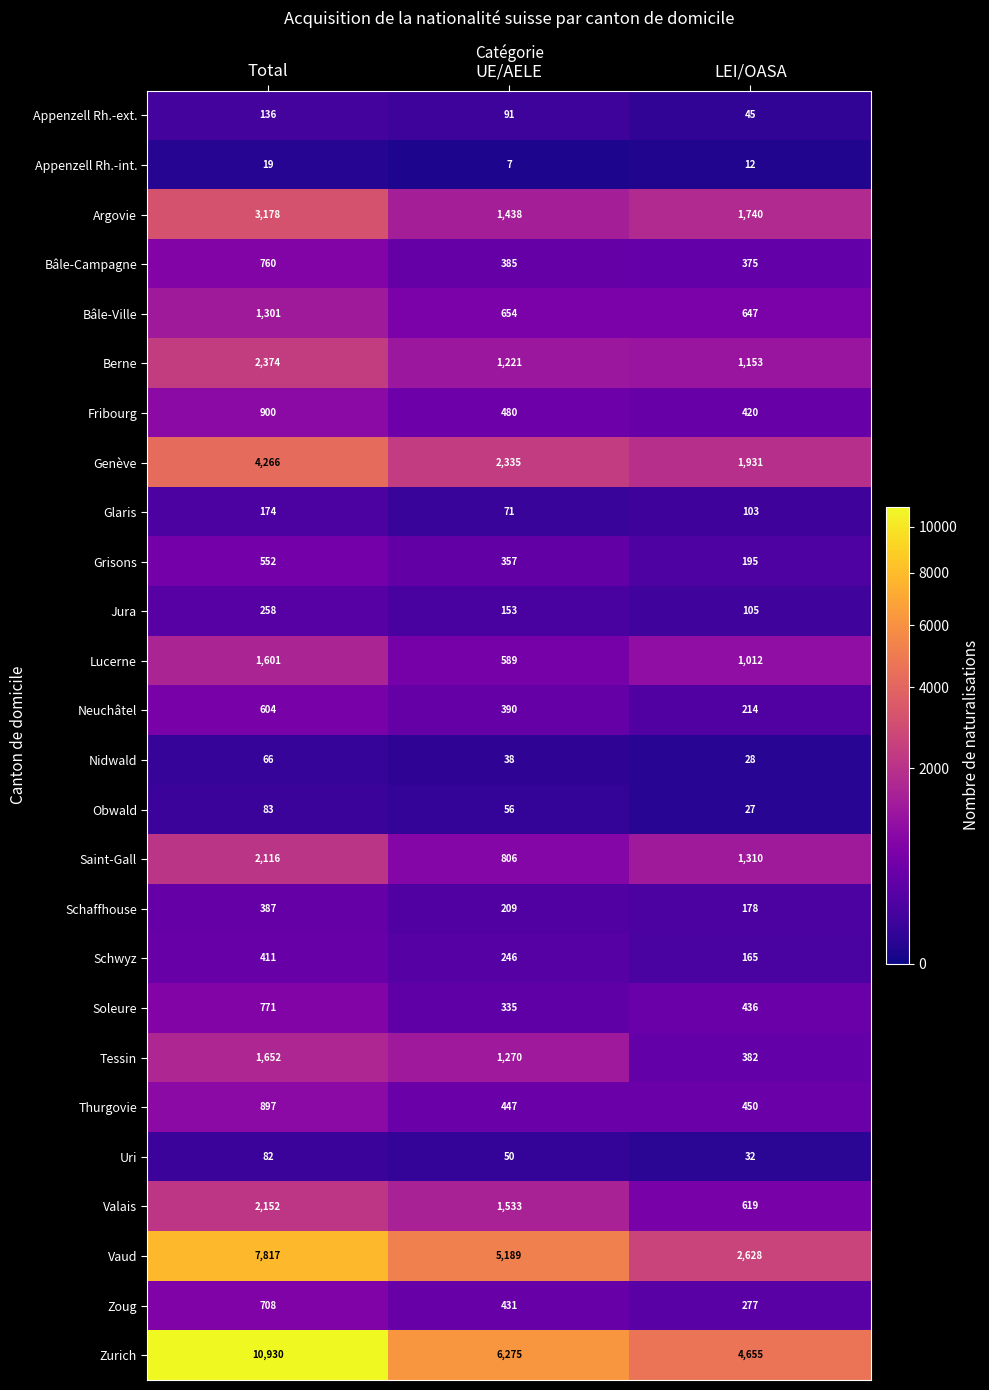

What is the difference between the Appenzell Rh.-int. values at UE/AELE and LEI/OASA?

5